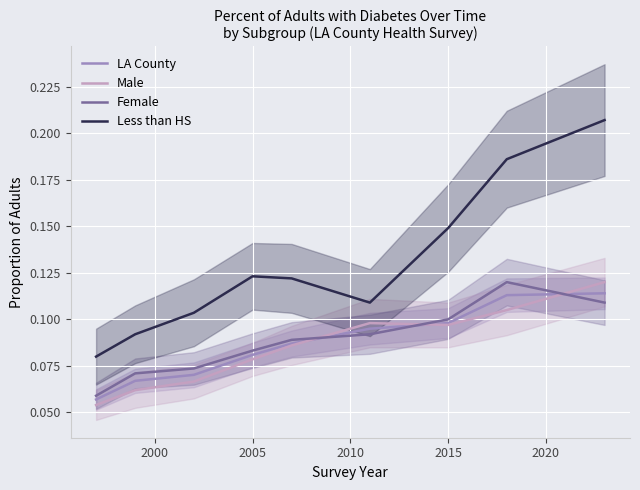

True or false: LA County and Less than HS cross at least once.

False